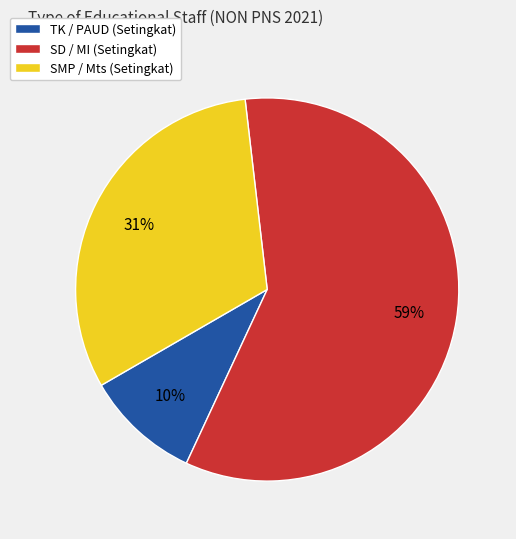

The SMP / Mts (Setingkat) slice represents 22% of the pie. True or false?

False